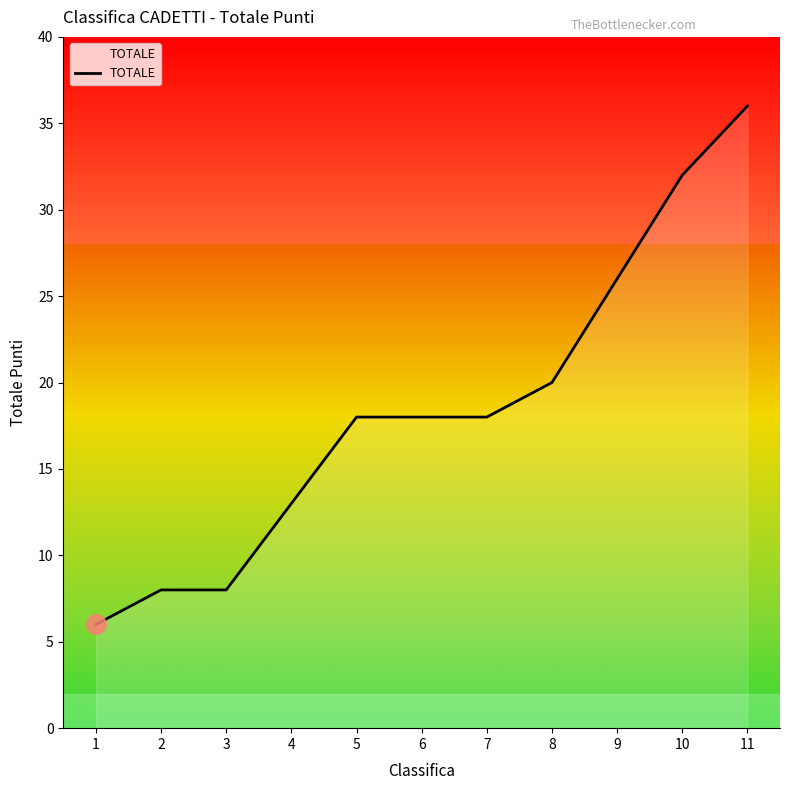

What is the change in value from 1 to 11?

+30